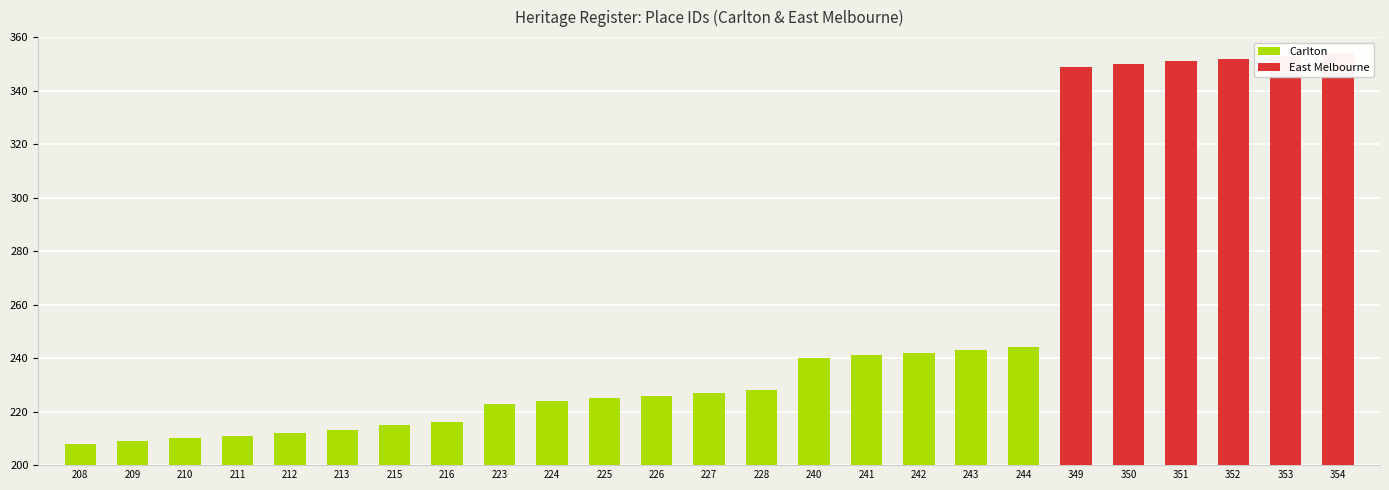

What is the value of the ID_scaled bar at the 9th from the left?

223